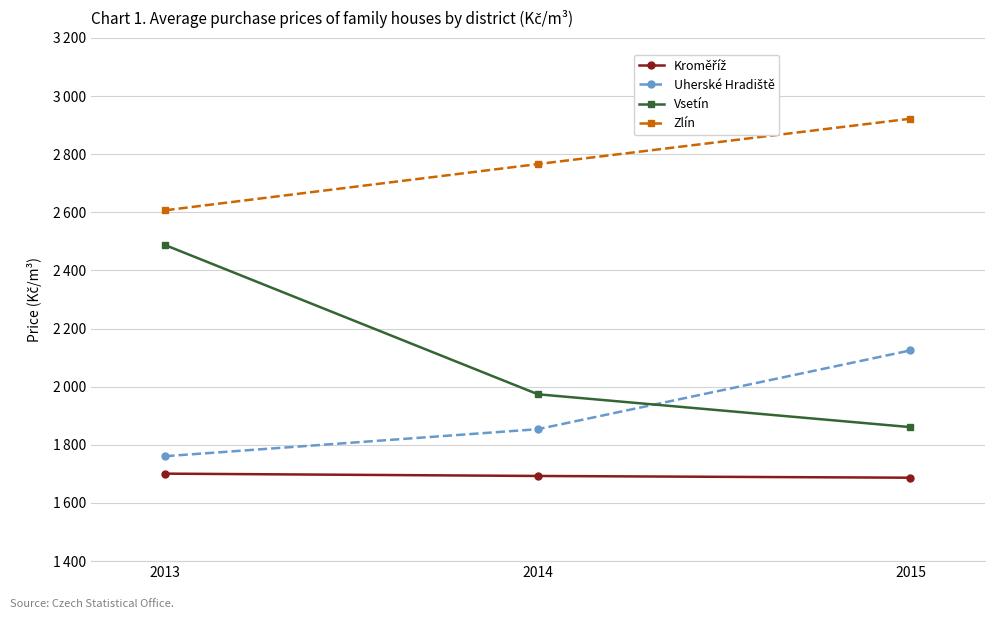

Is the value of Kroměříž at 2015 greater than the value of Vsetín at 2013?

No